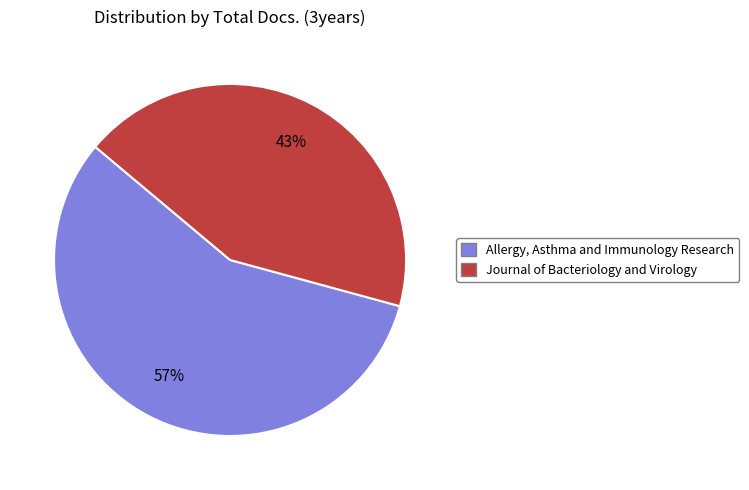

To the nearest percent, what is the difference between the Allergy, Asthma and Immunology Research and Journal of Bacteriology and Virology slice percentages?

14%